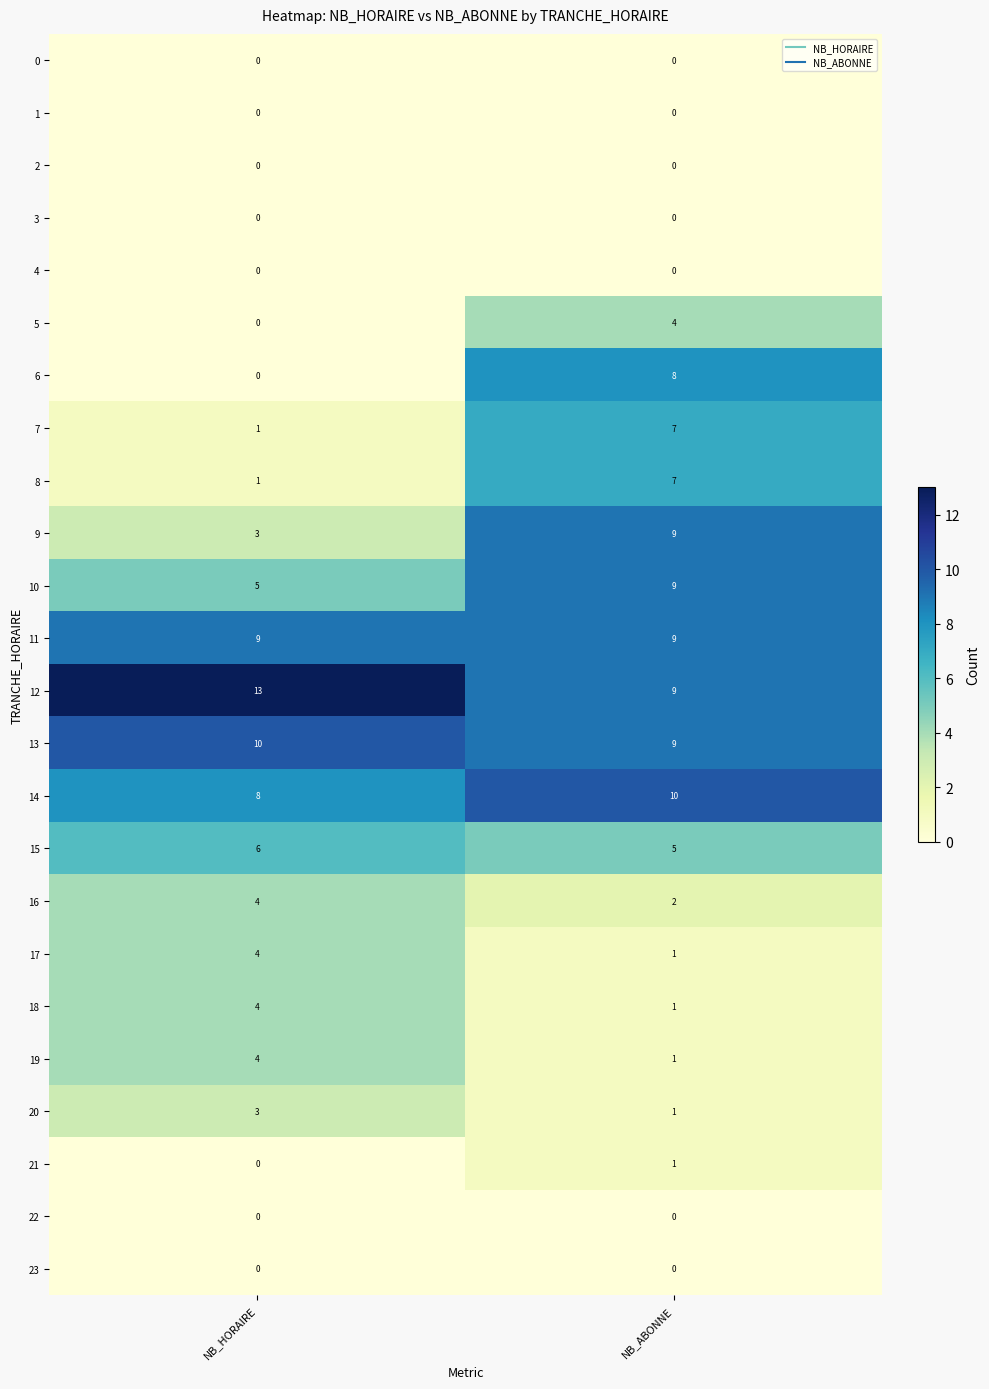

At which category is the sum across all series the highest?

NB_ABONNE